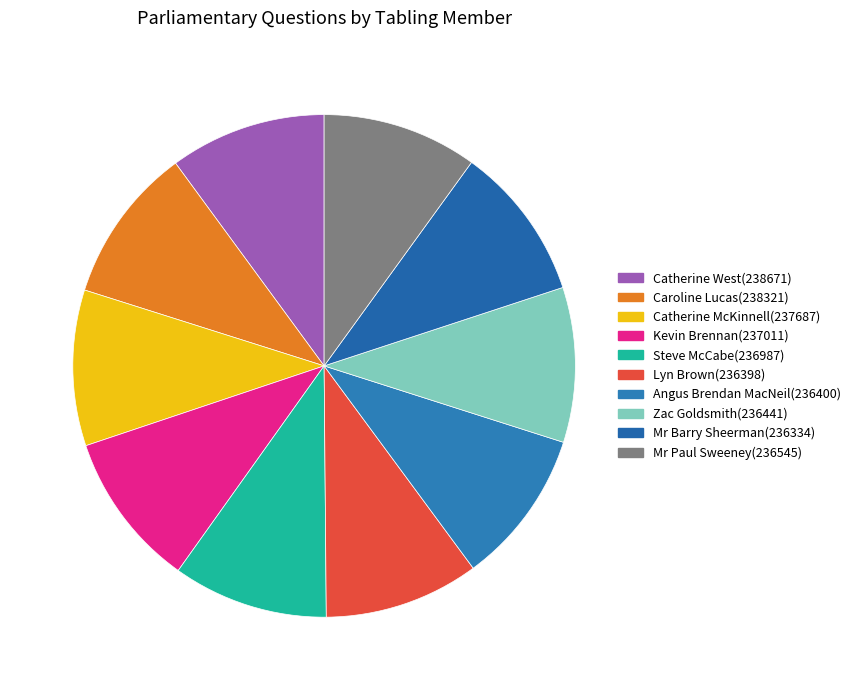

True or false: Mr Paul Sweeney accounts for 1% of the total.

False